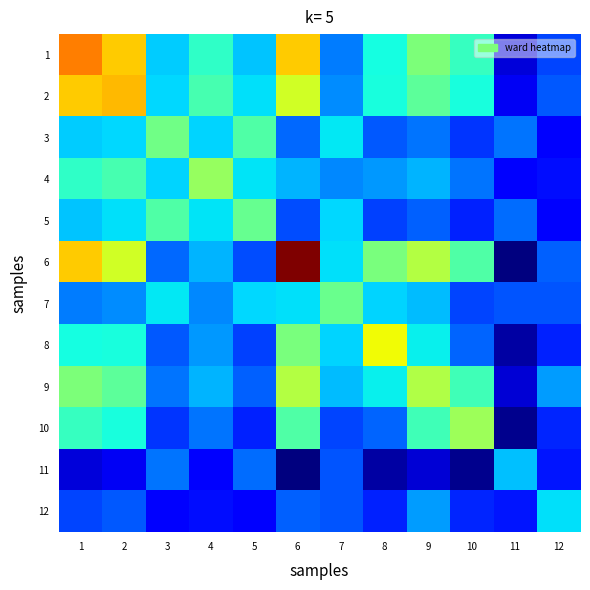

What is the greatest value displayed?

1.0